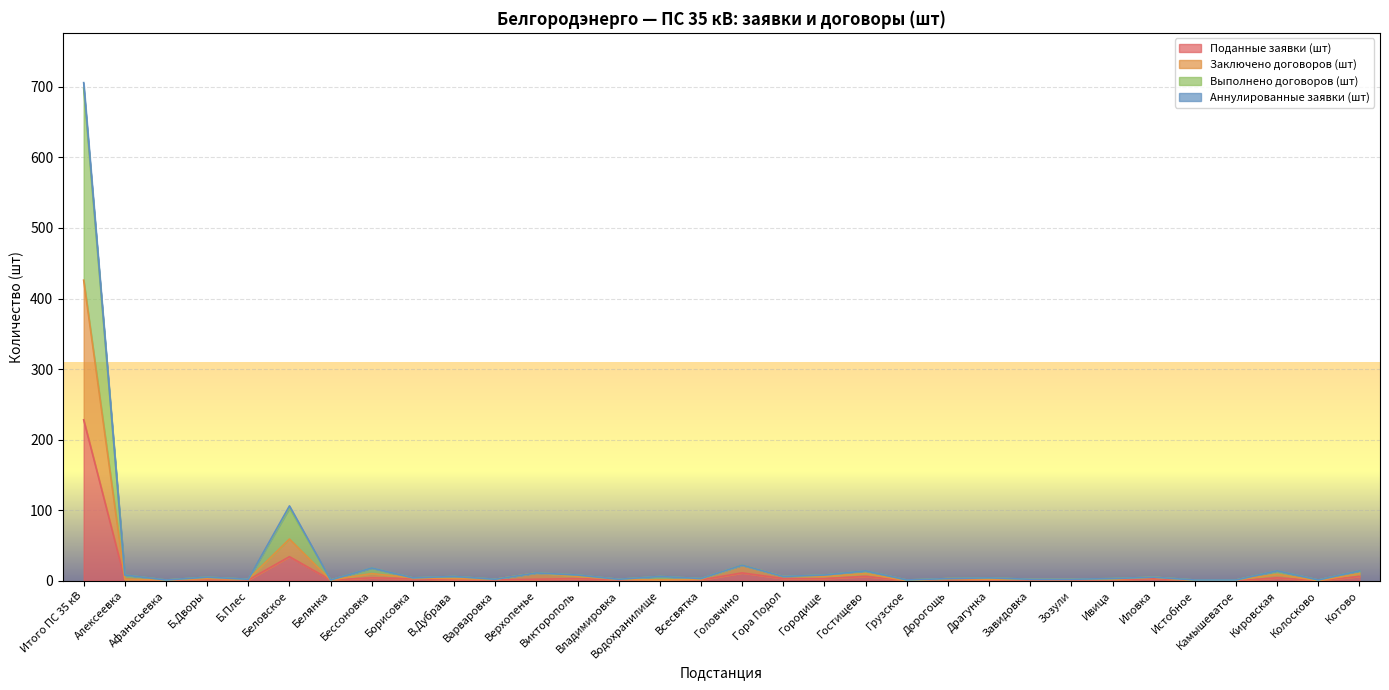

At which category is the sum across all series the highest?

Итого ПС 35 кВ